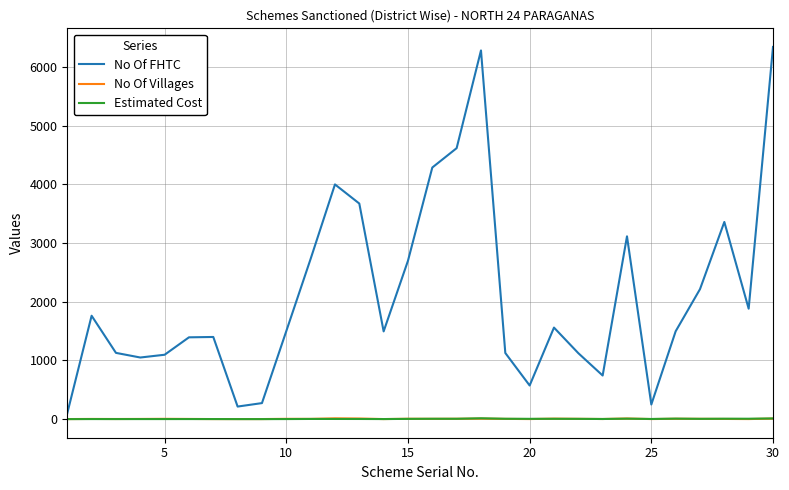

Which series has the widest spread of values?

No Of FHTC